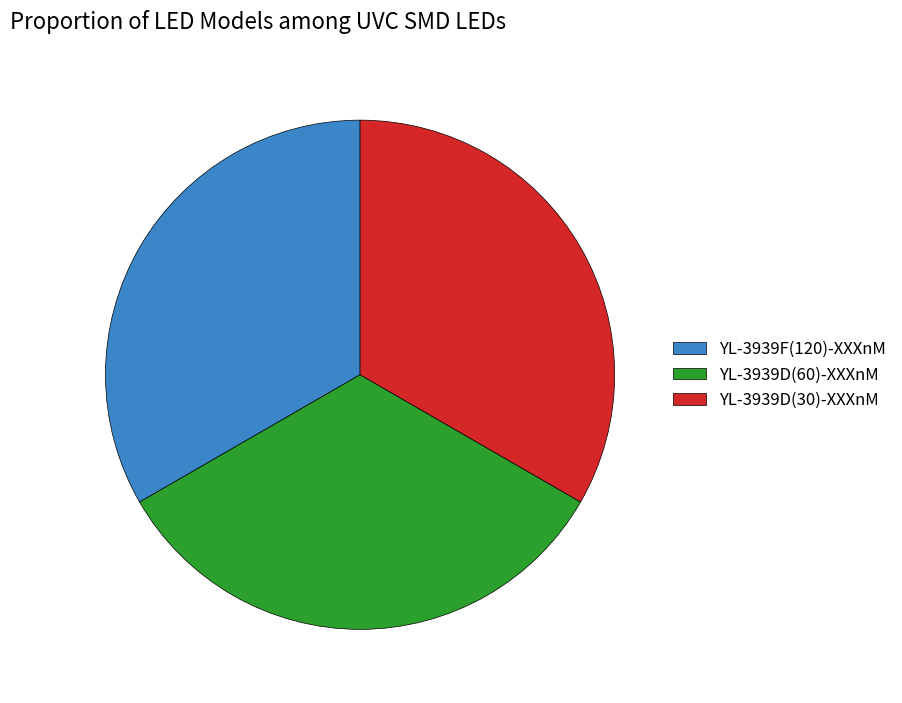

How many slices are in this pie chart?

3